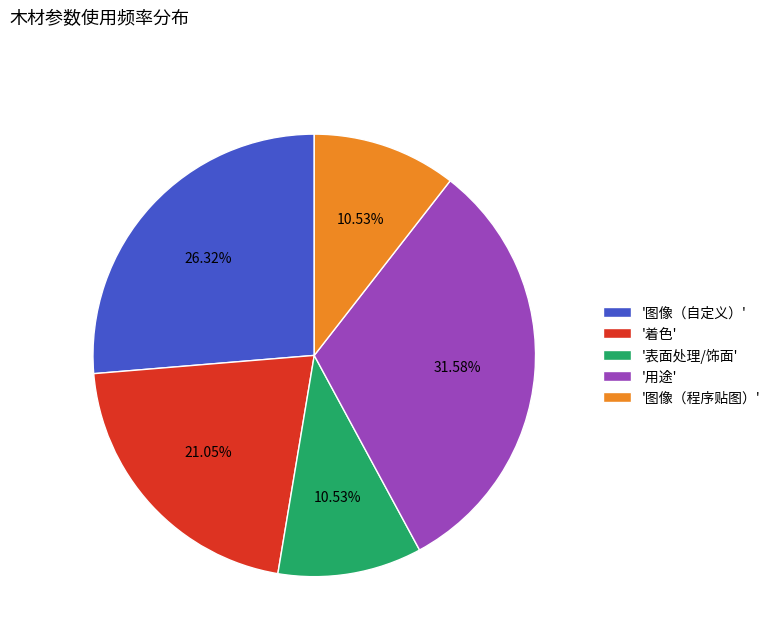

Which slice is the largest?

'用途'